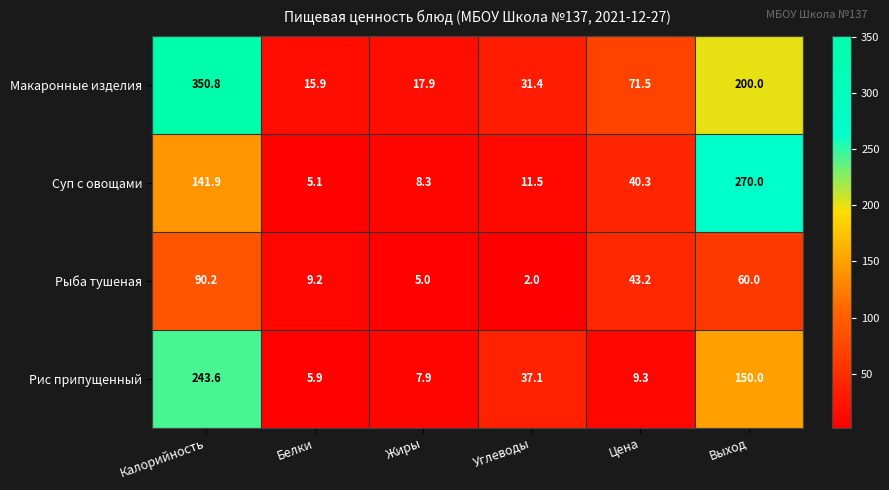

At how many categories does at least one series exceed 186?

2